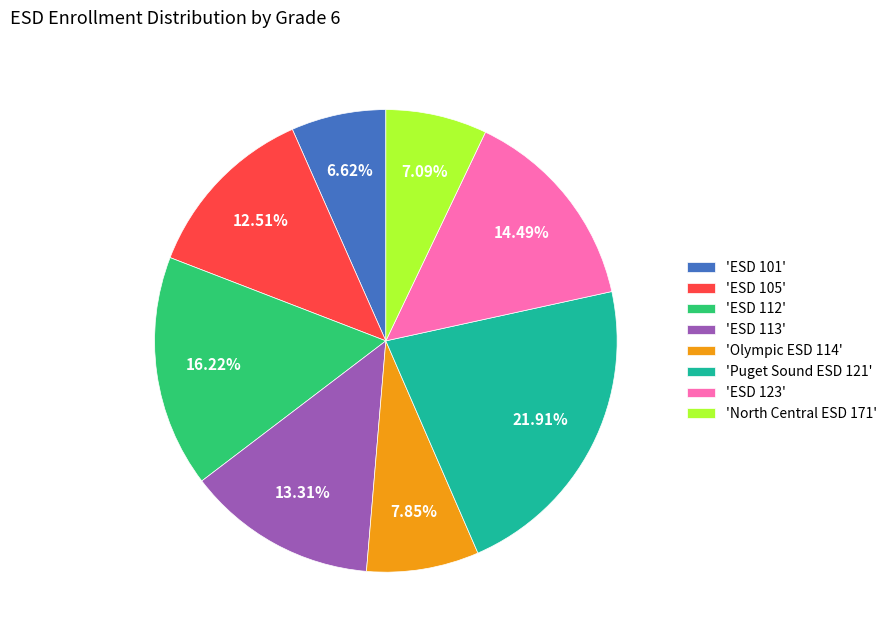

Is the sum of 'Olympic ESD 114' and 'ESD 101' greater than half?

No